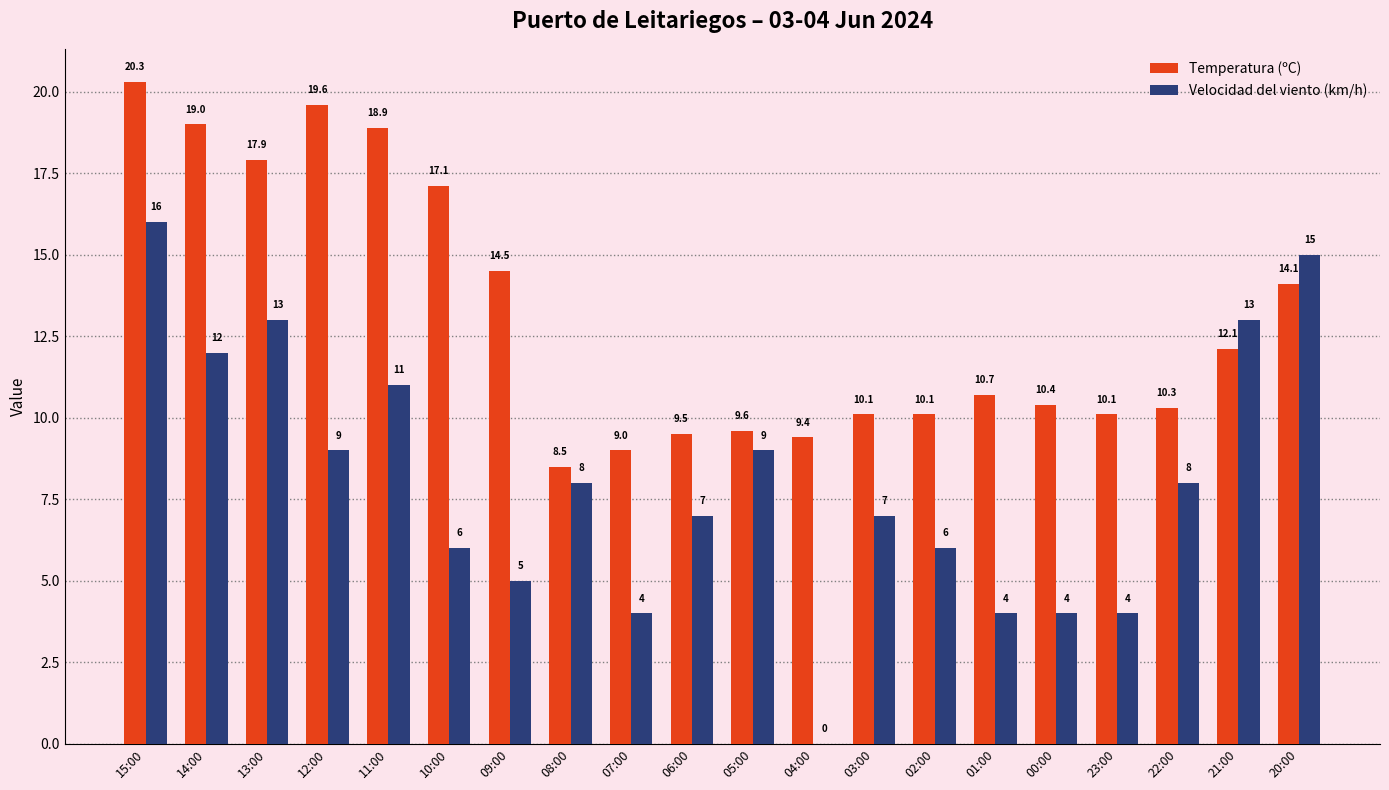

How many data points does each series have?

20